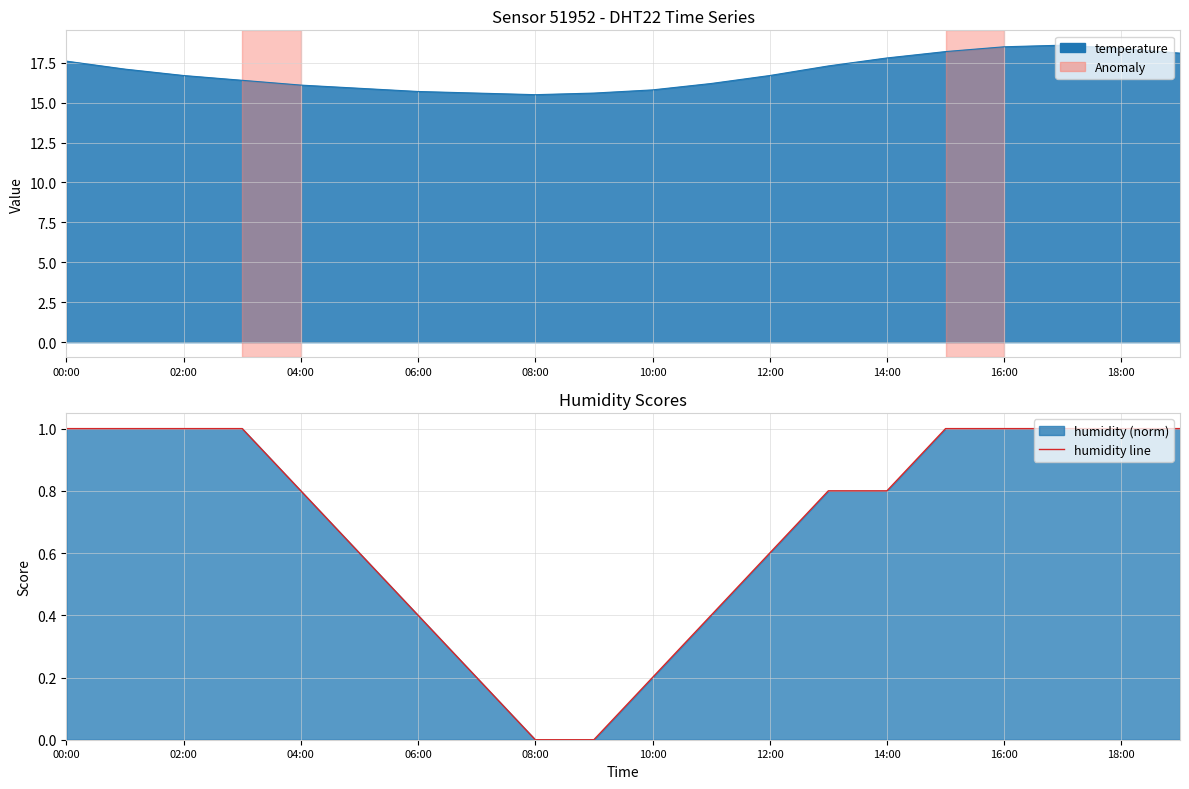

How many values are above zero?

18